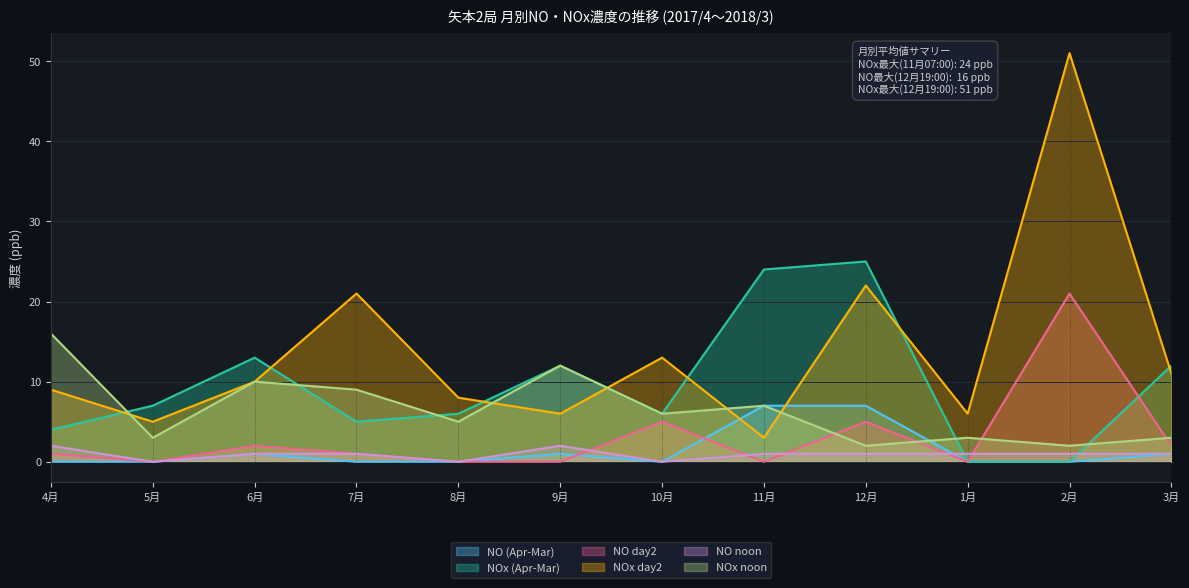

What is the total value across all series at 10月?

30